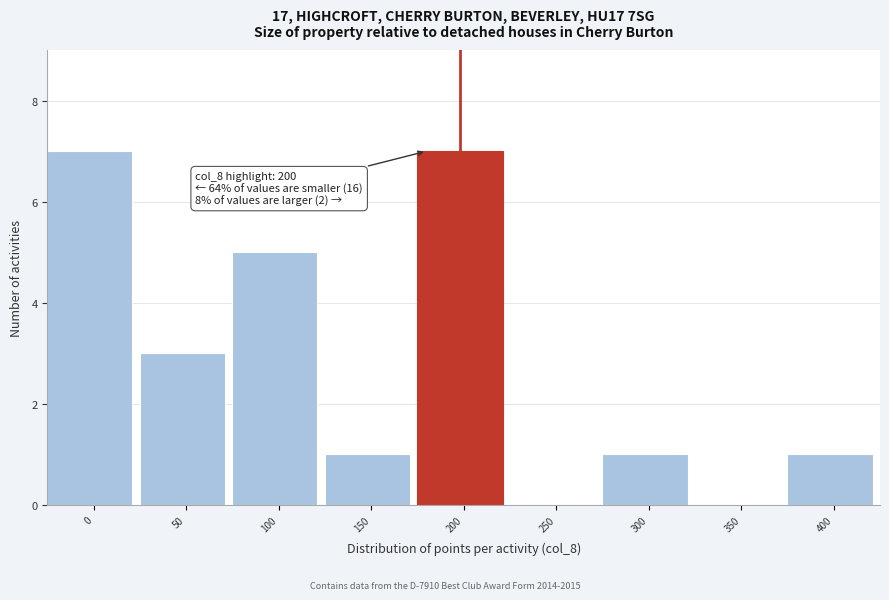

Reading left to right, what are all the values shown in this chart?

0=7	50=3	100=5	150=1	200=7	250=0	300=1	350=0	400=1